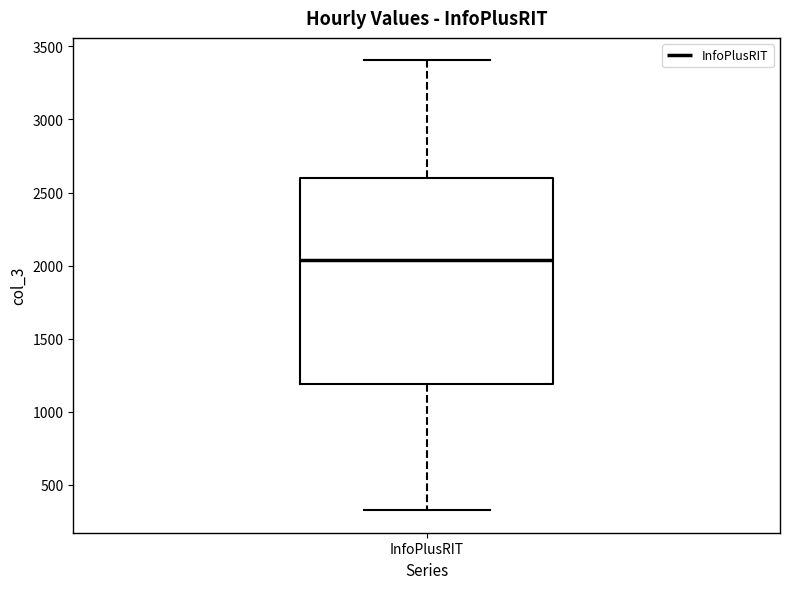

Transcribe this box plot: give where the median line is, the range the box spans, and where the two whiskers end, as read against the y-axis. The values are not printed on the chart, so give them approximately, as read against the axis.

median 2050, box 1200 to 2600, whiskers 350 to 3400